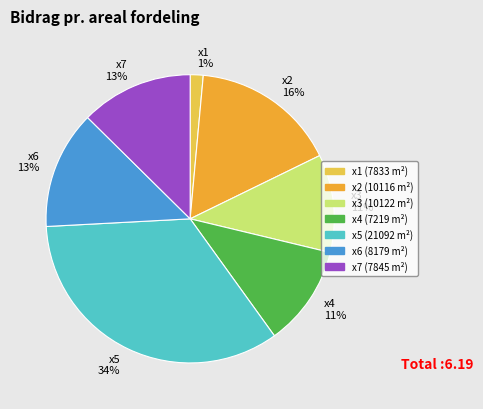

Combined, do x1 1% and x5 34% account for over 50%?

No